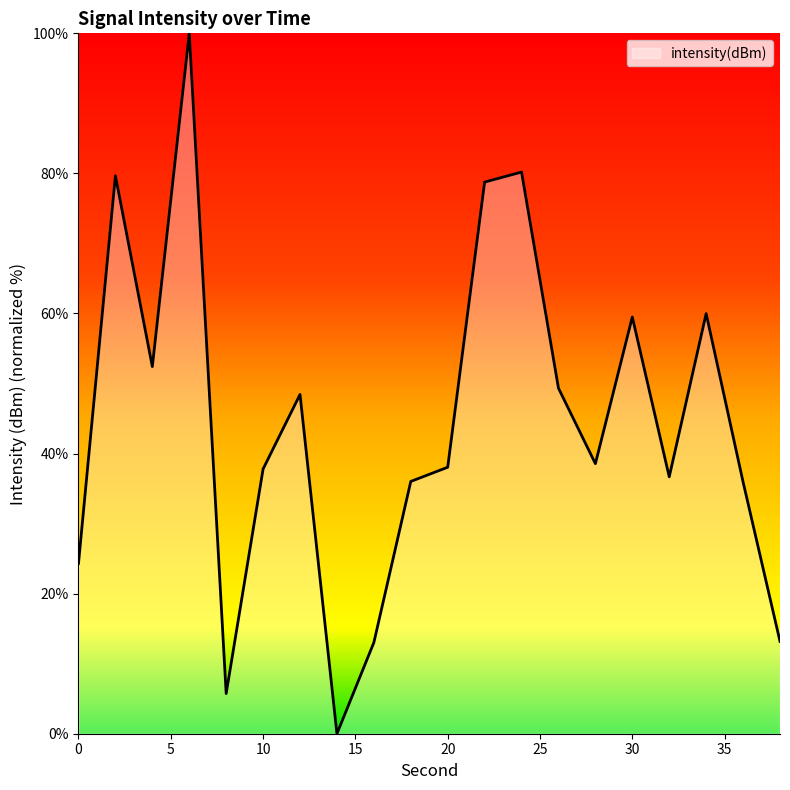

What is the difference between the maximum and minimum values?

100.0